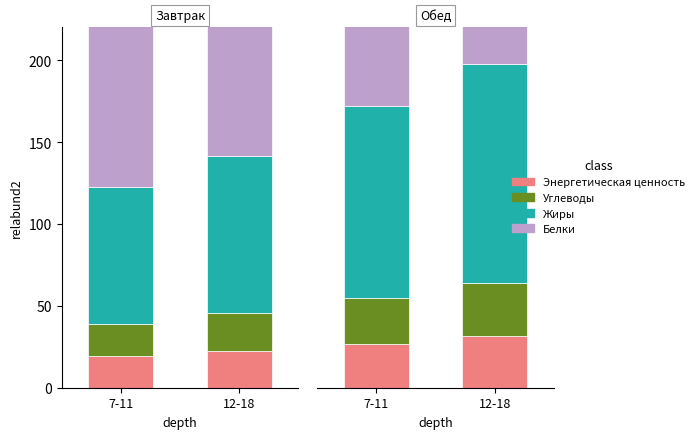

How many distinct data groups are displayed?

4